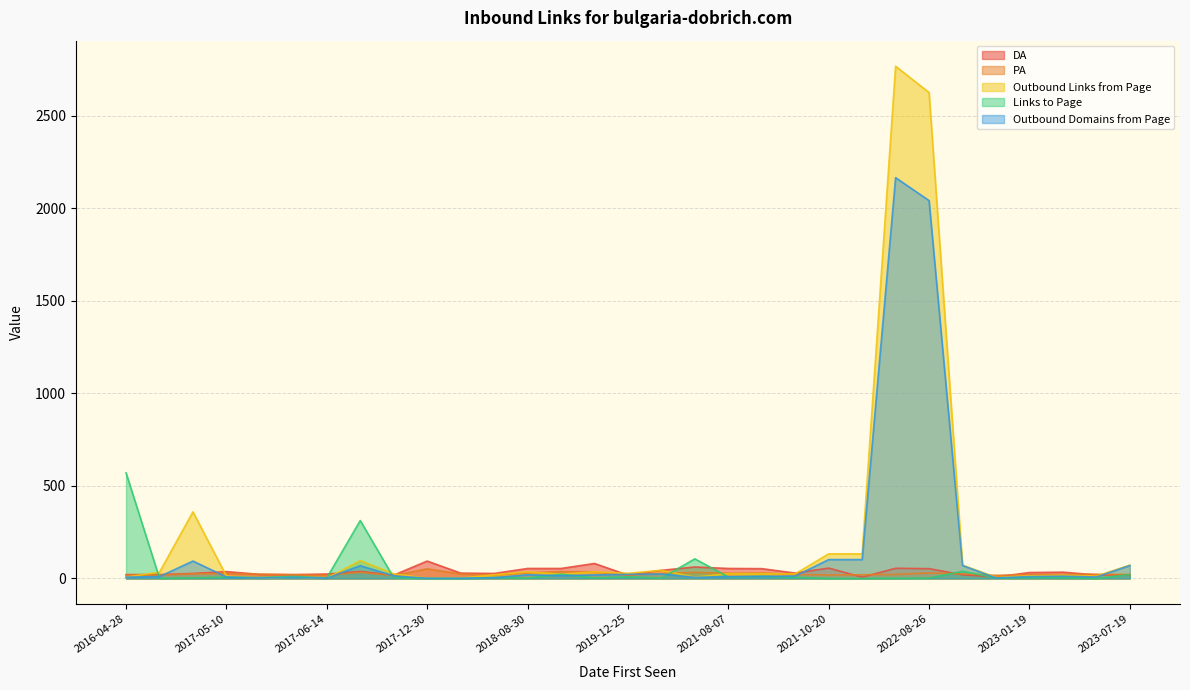

What is the greatest value displayed?

2768